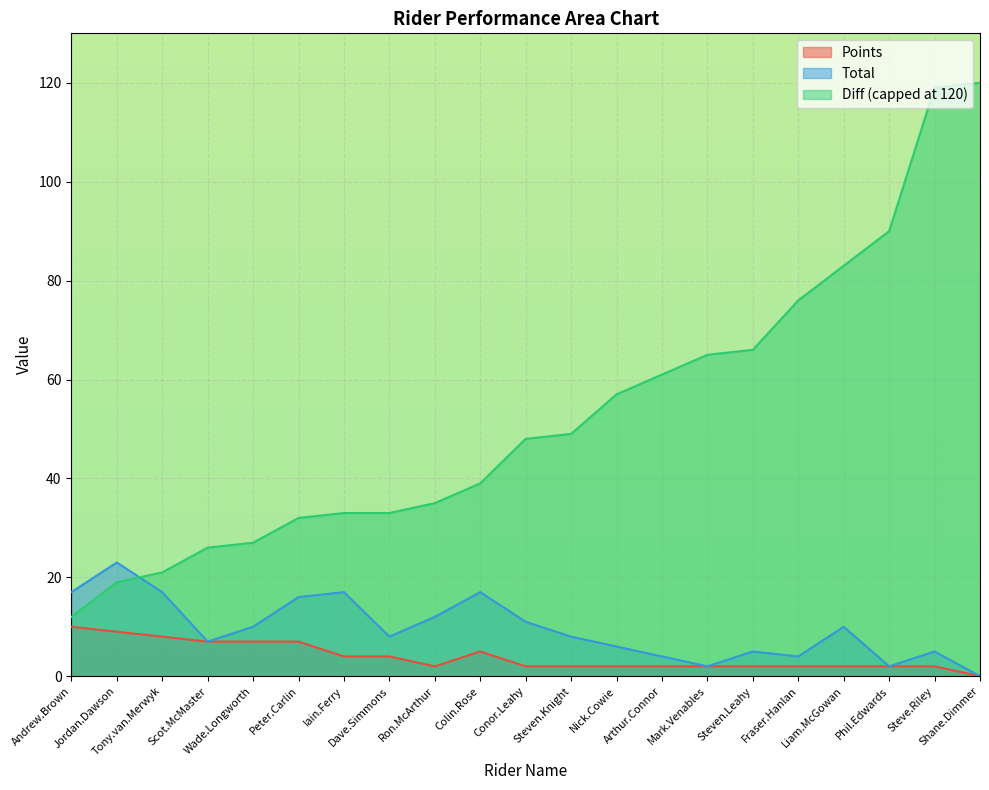

How many values in the Total series are below 8?

9